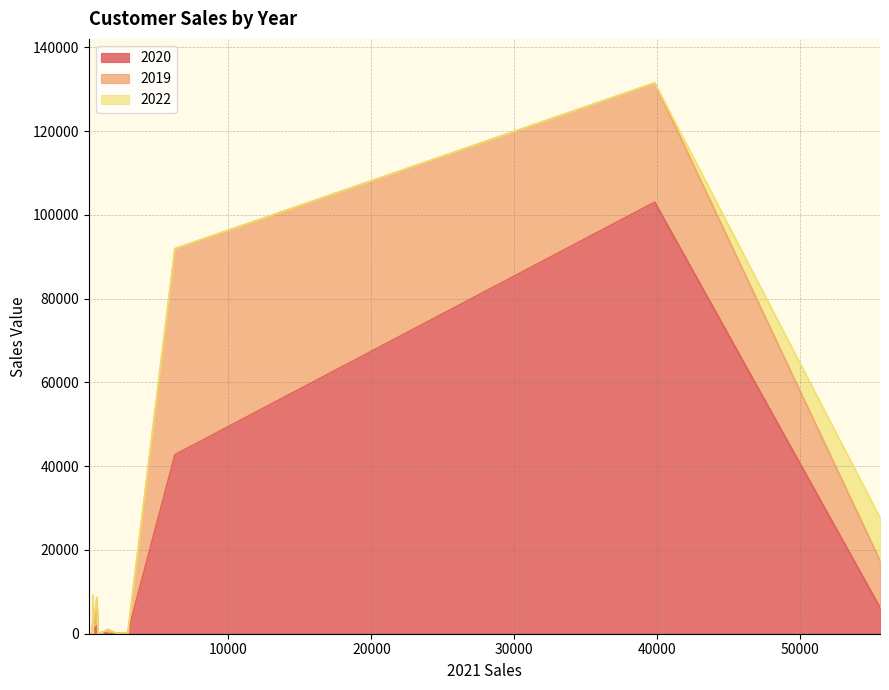

In 2019, how many points are higher than both neighbors (excluding endpoints)?

4